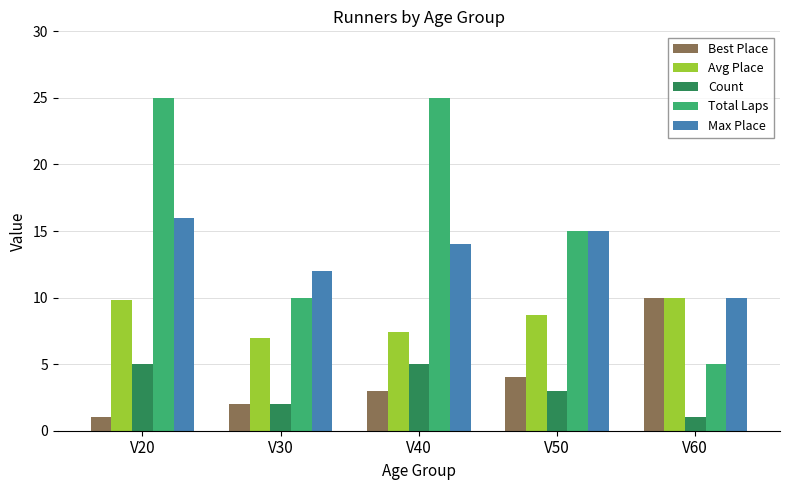

Between V40 and V60, which series saw the biggest shift?

Total Laps